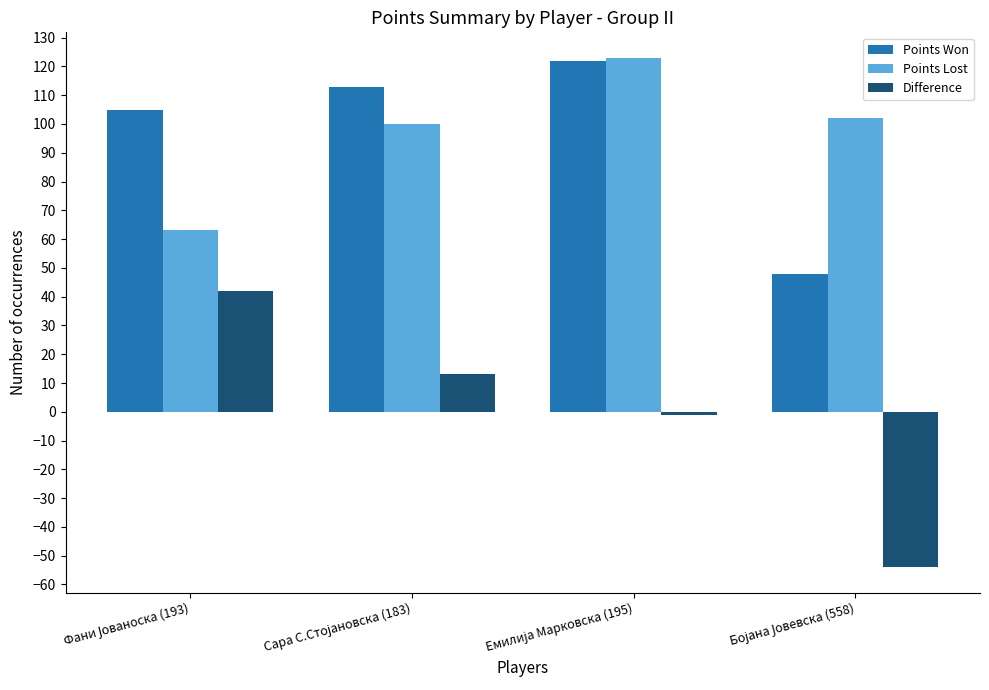

What is the average value of the Points Won series?

97